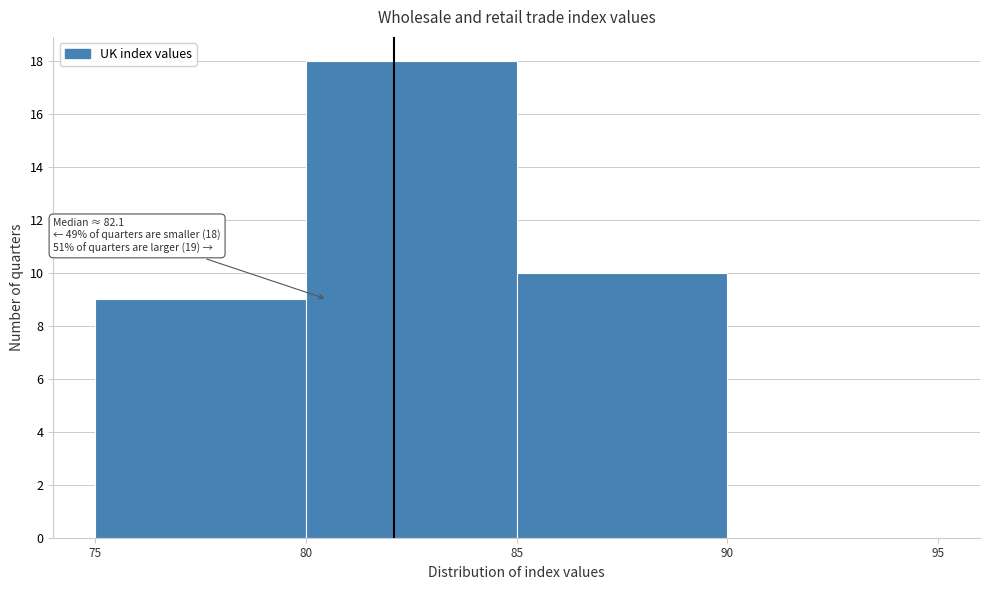

Which range on the x-axis has the tallest bar?

80 to 85